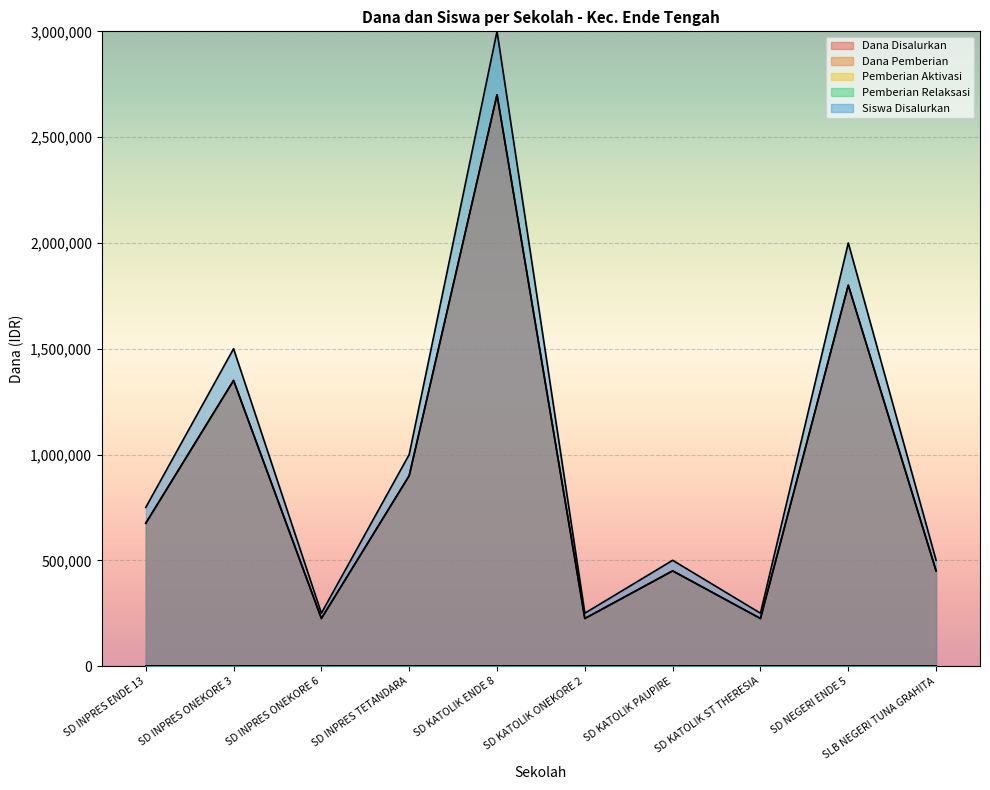

Between SD INPRES ENDE 13 and SD KATOLIK ST THERESIA, which series saw the biggest shift?

Siswa Disalurkan